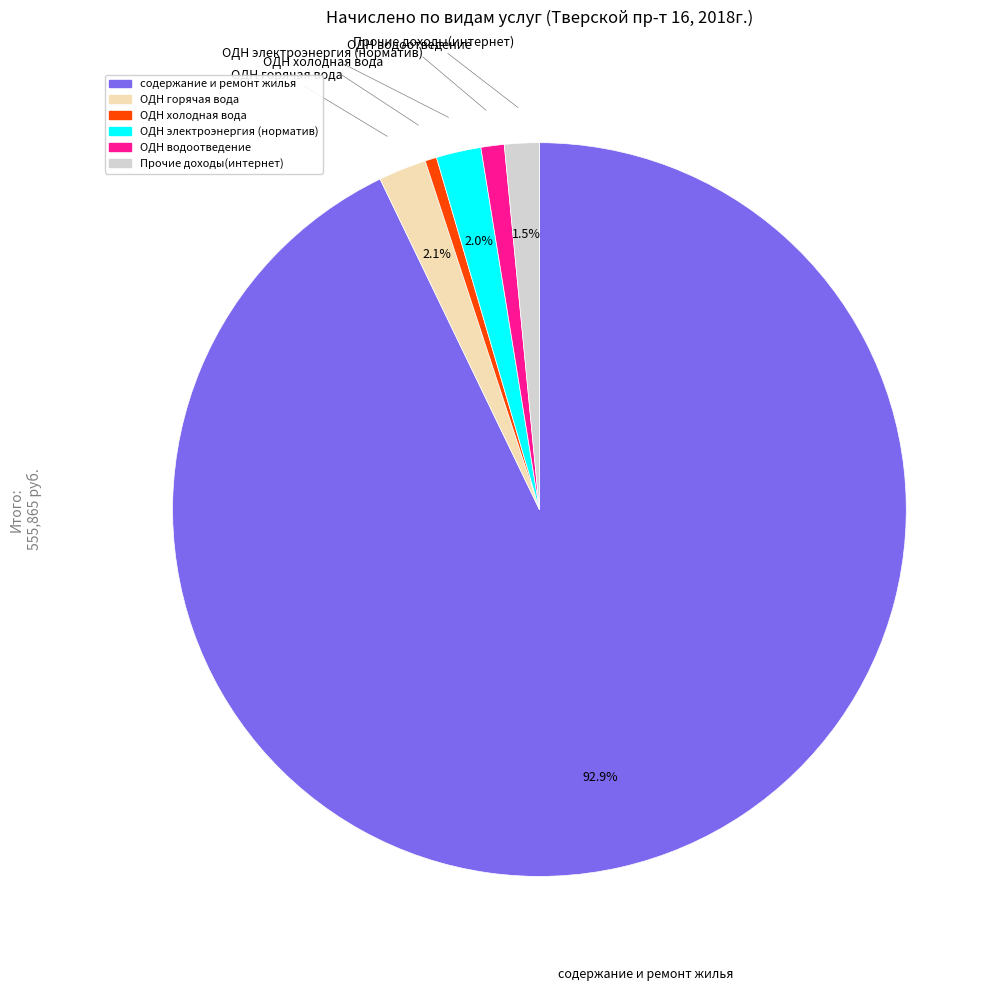

Is there a majority slice in this chart?

Yes